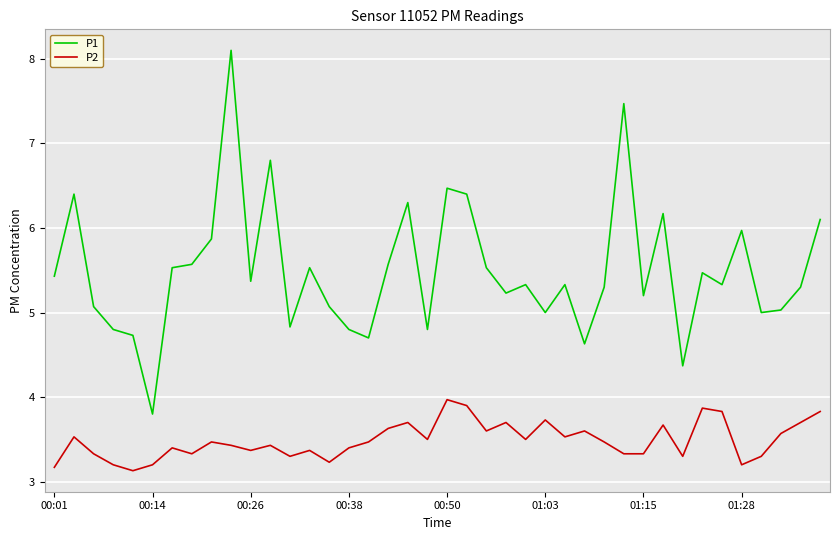

True or false: P2 and P1 cross at least once.

False